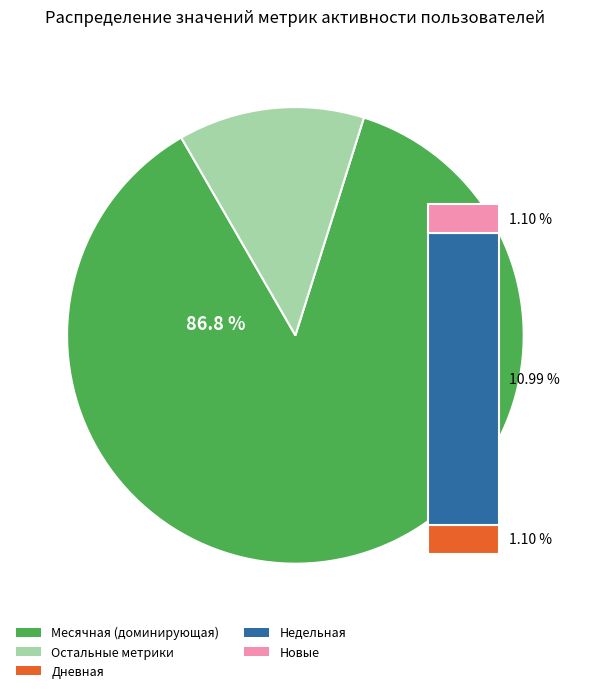

To the nearest percent, what is the average slice percentage?

17%